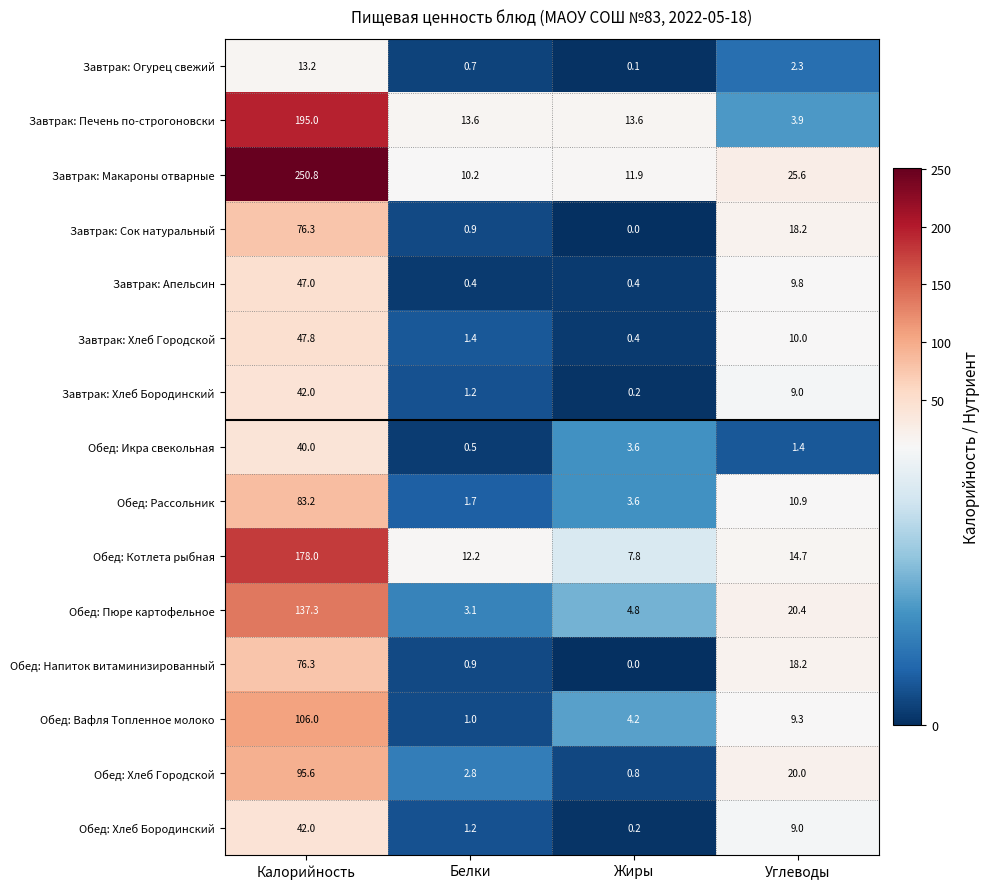

The Завтрак: Печень по-строгоновски series shows 281.4 at Калорийность. True or false?

False